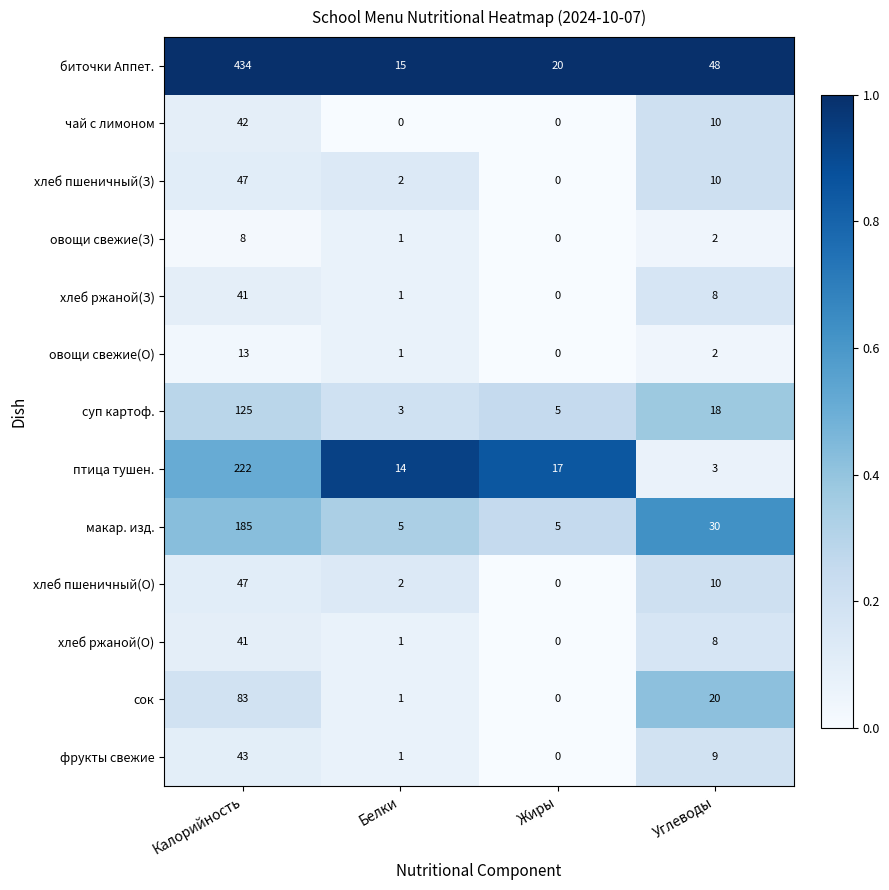

Which series has the largest total across all categories?

биточки Аппет.